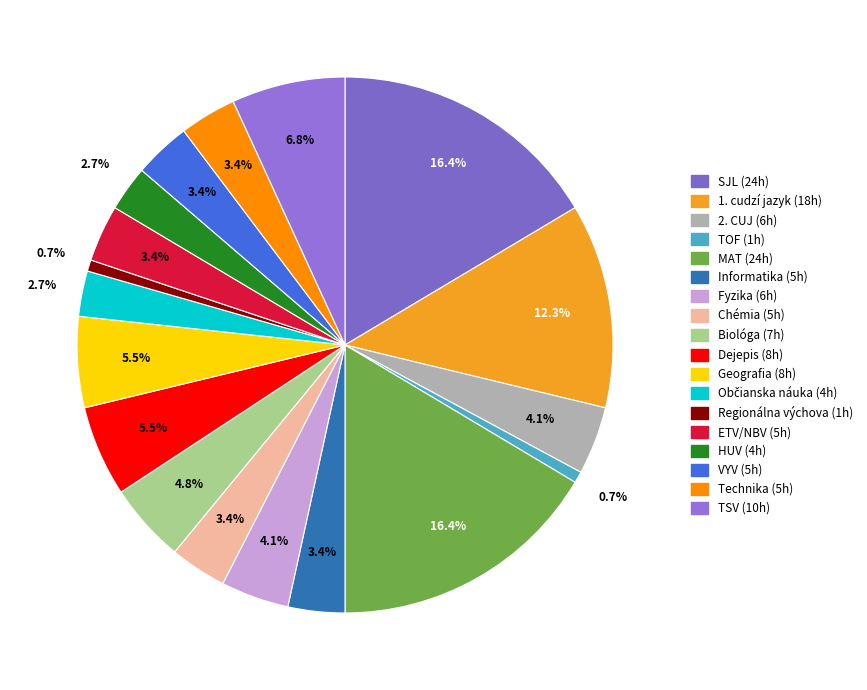

The 2. CUJ slice represents 17% of the pie. True or false?

False